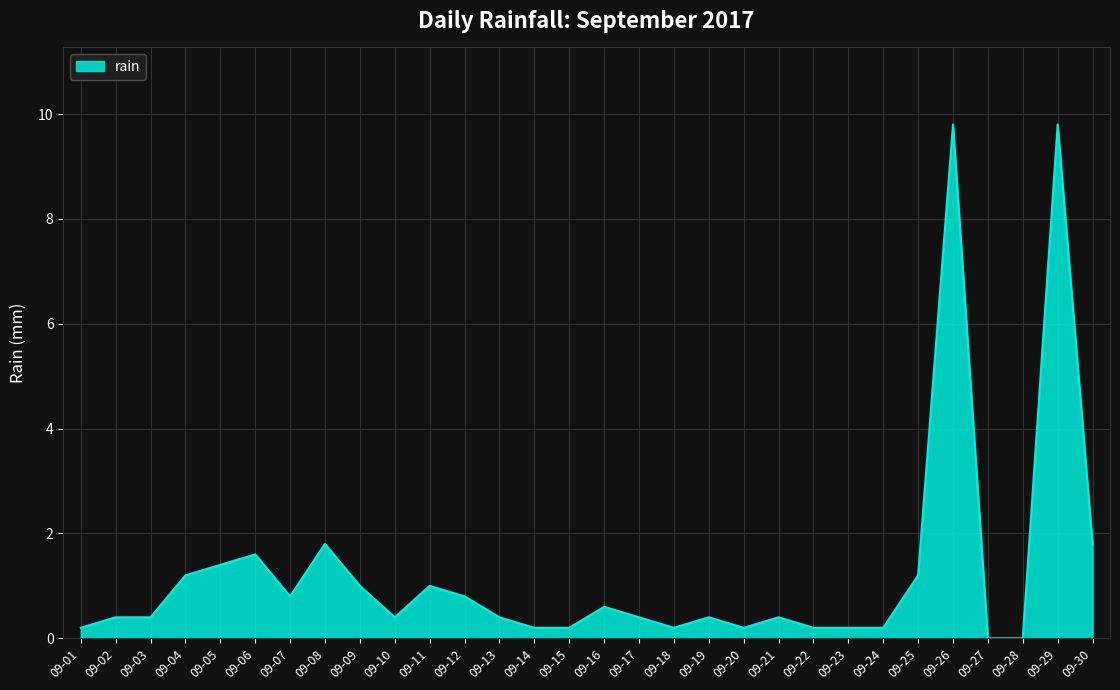

True or false: the data shows 0.0 at 09-27.

True